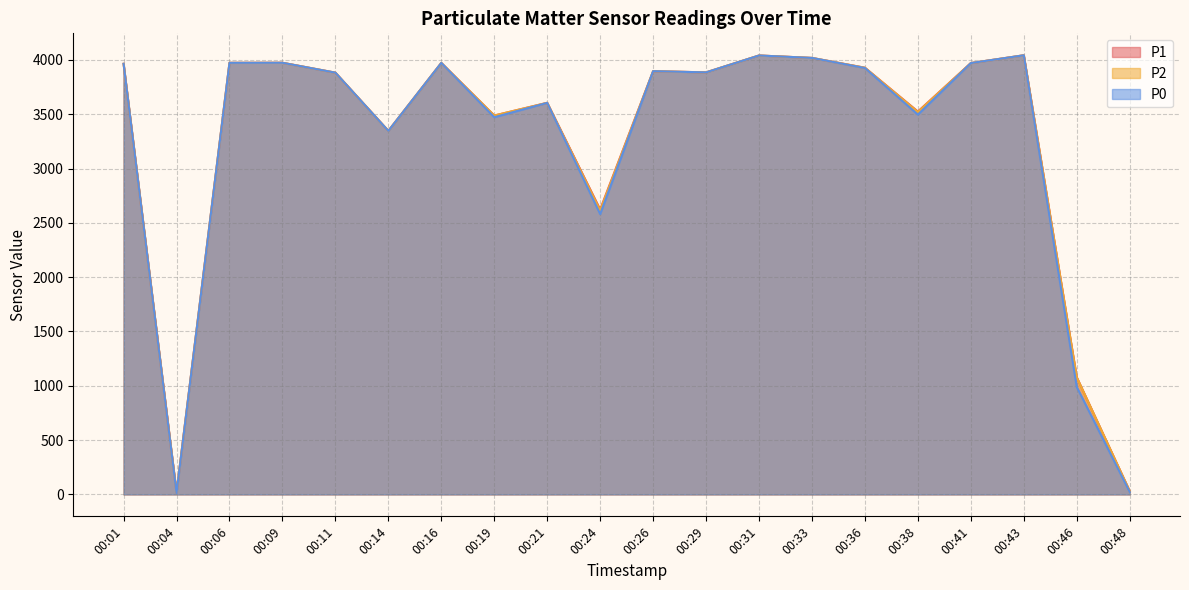

What is the value of the P1 point at the 2nd from the left?

17.8